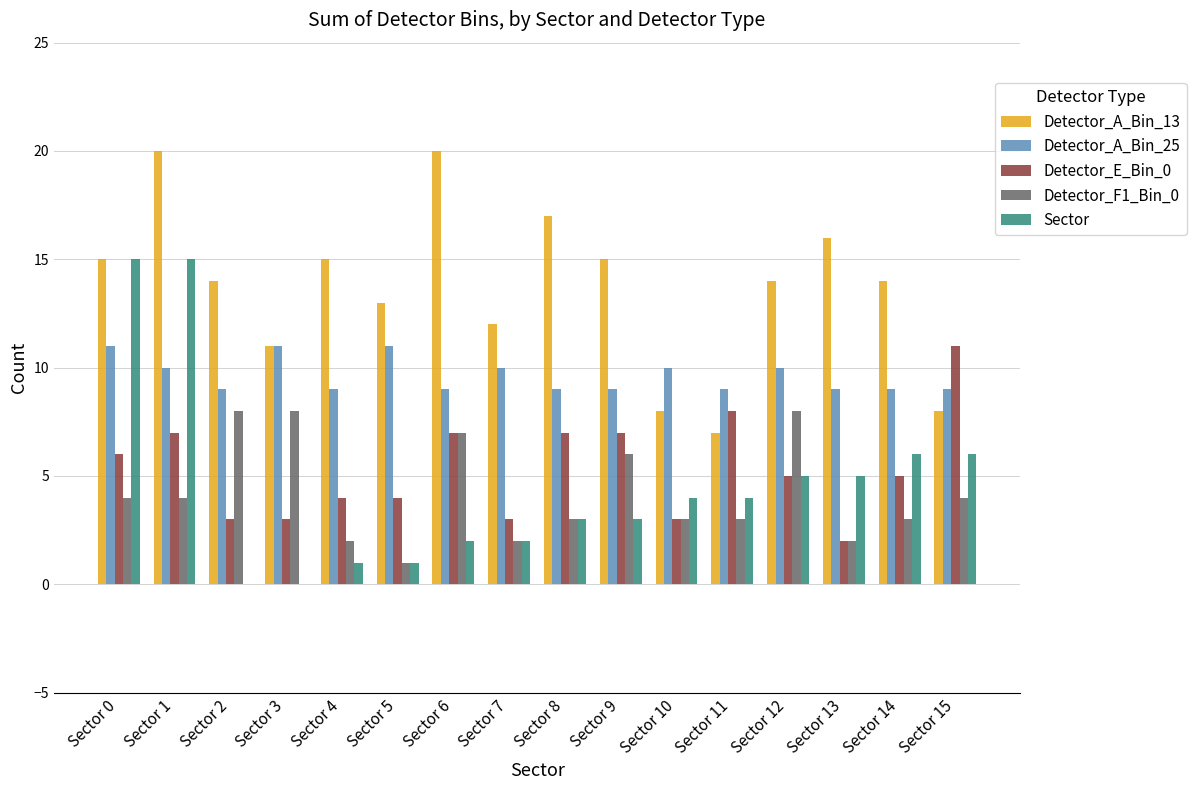

Is the value of Detector_A_Bin_13 at Sector 12 greater than the value of Detector_A_Bin_25 at Sector 4?

Yes